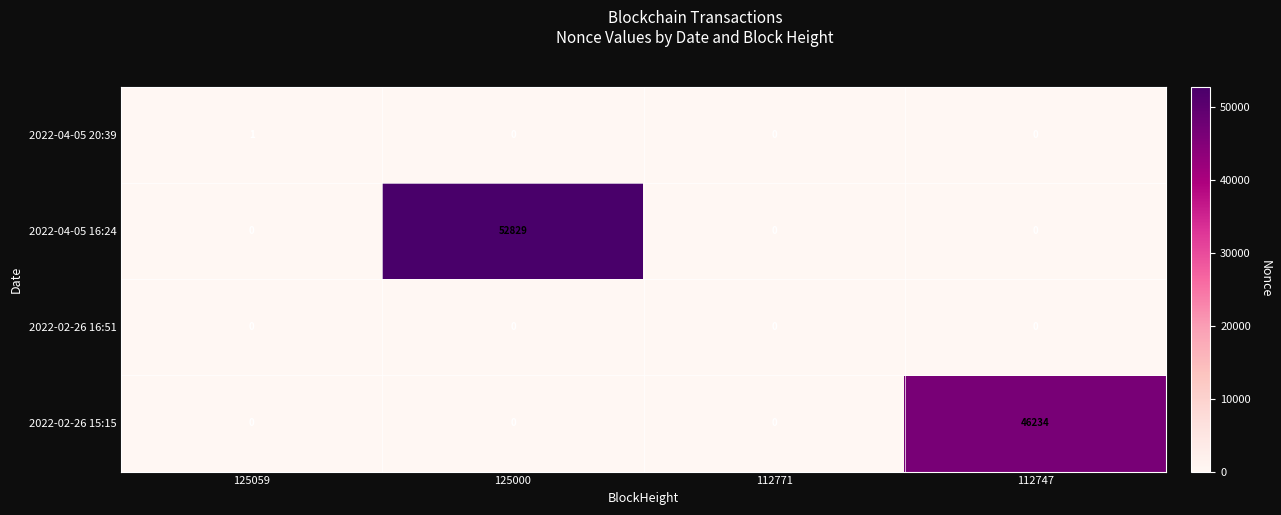

Count the 2022-04-05 16:24 values in the range 0 to 52829.

4